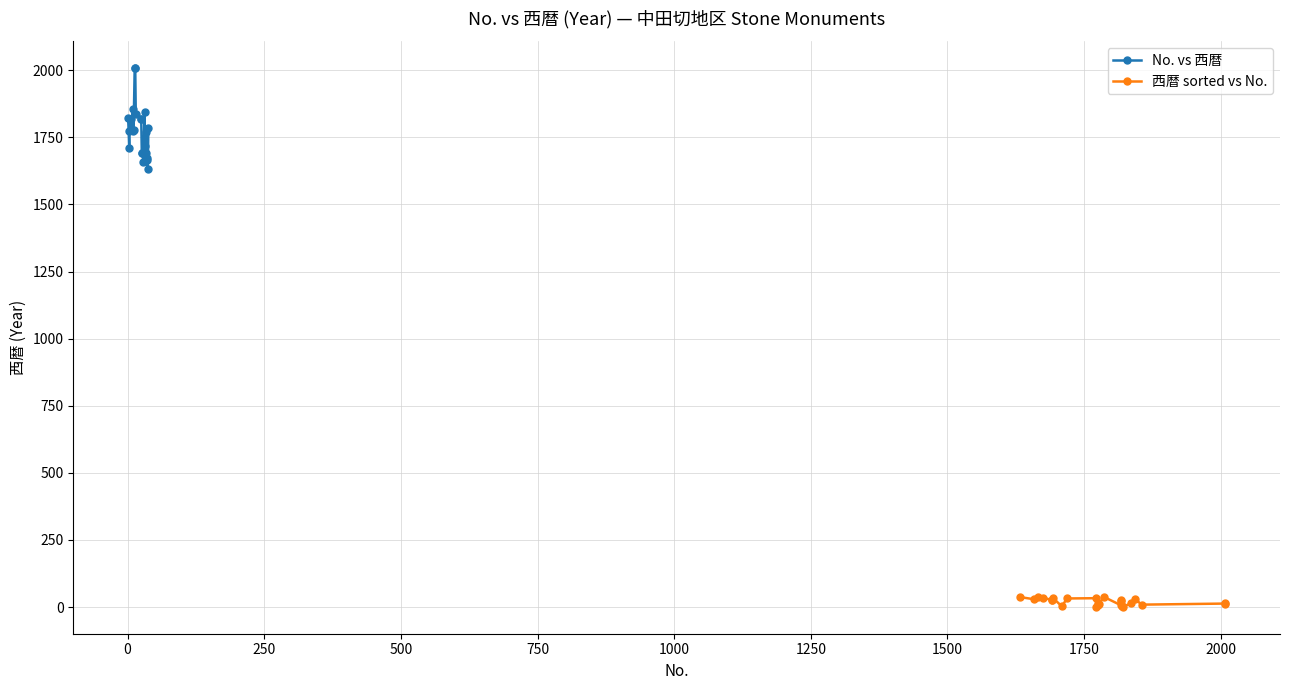

Does the chart have visible grid lines?

Yes